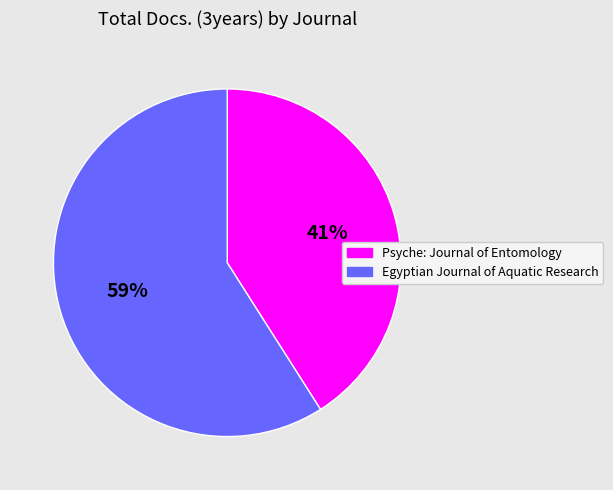

Is it true that Egyptian Journal of Aquatic Research is 59% of the pie?

True